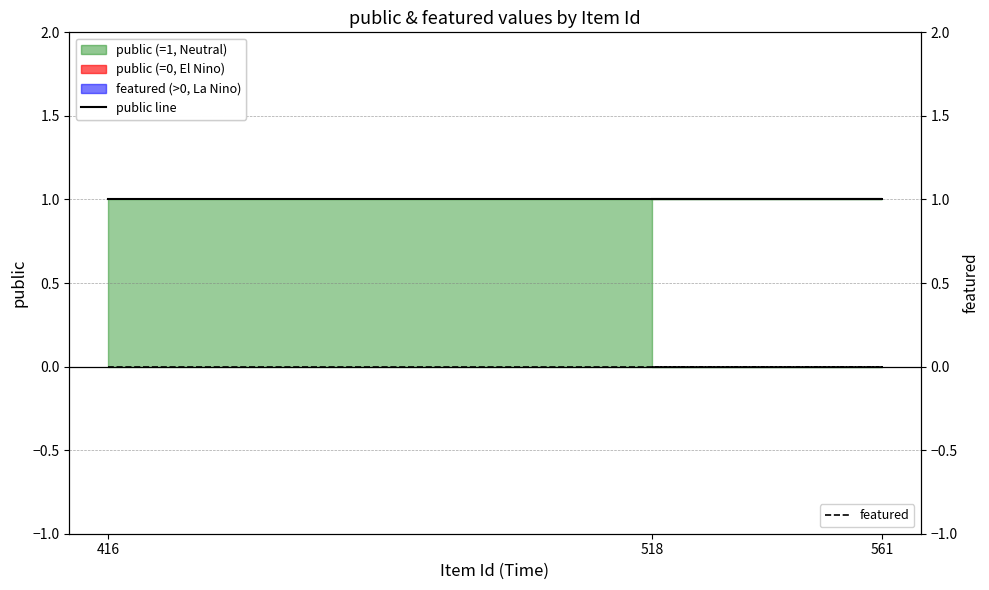

Reading left to right, transcribe all the data shown in this chart.

public line: 1	1	1
featured: 0	0	0